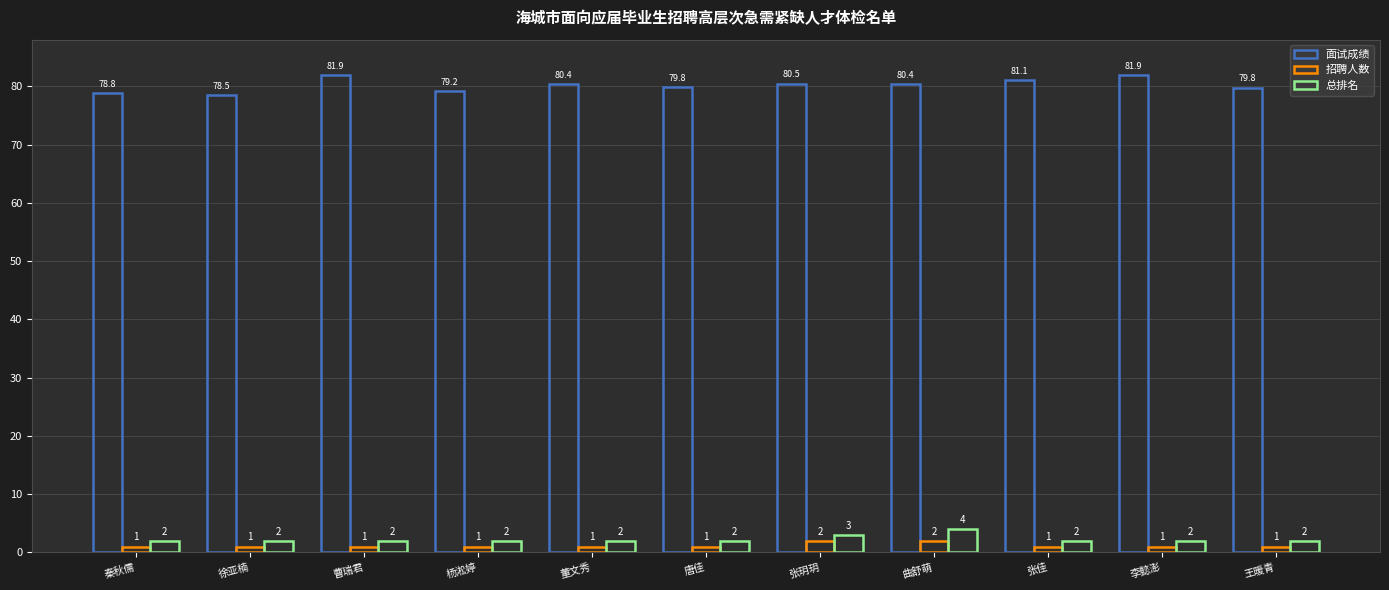

At 秦秋儒, list the series in order from largest to smallest.

面试成绩, 总排名, 招聘人数